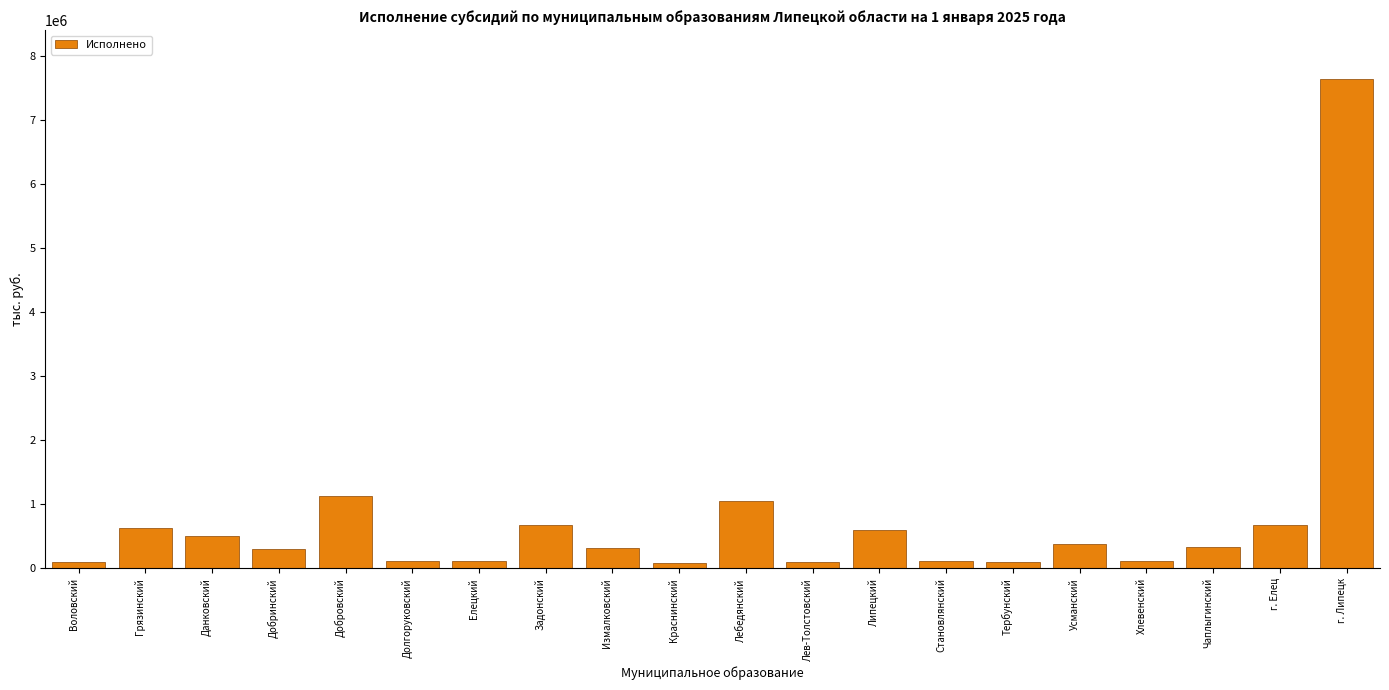

What is the difference between the values at Добринский and Грязинский?

339041.1